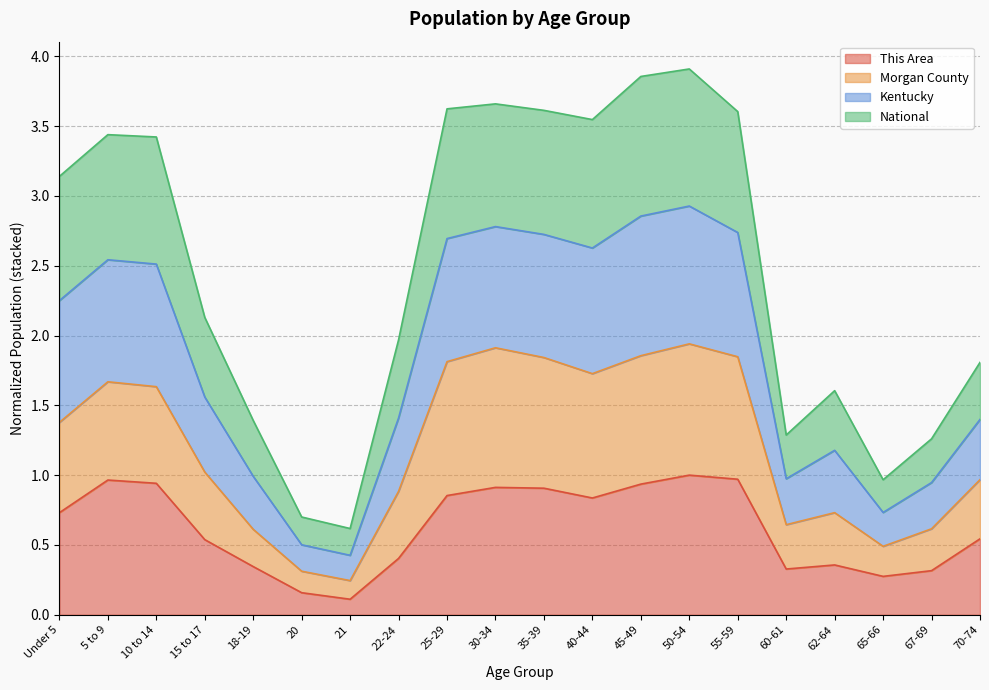

Is the value of Kentucky at 45-49 greater than the value of This Area at 35-39?

Yes